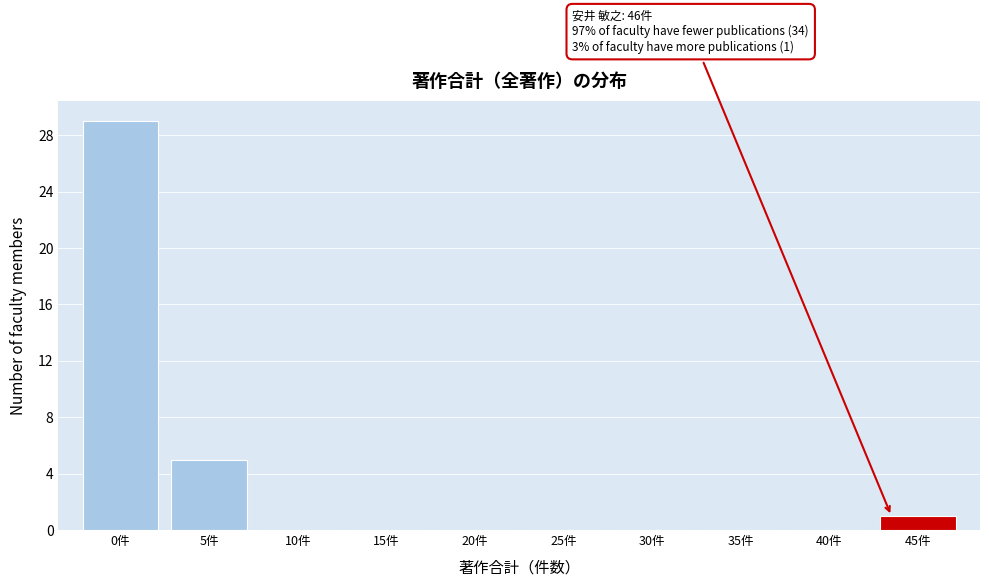

Reading left to right, what are all the values shown in this chart?

0件=29	5件=5	10件=0	15件=0	20件=0	25件=0	30件=0	35件=0	40件=0	45件=1